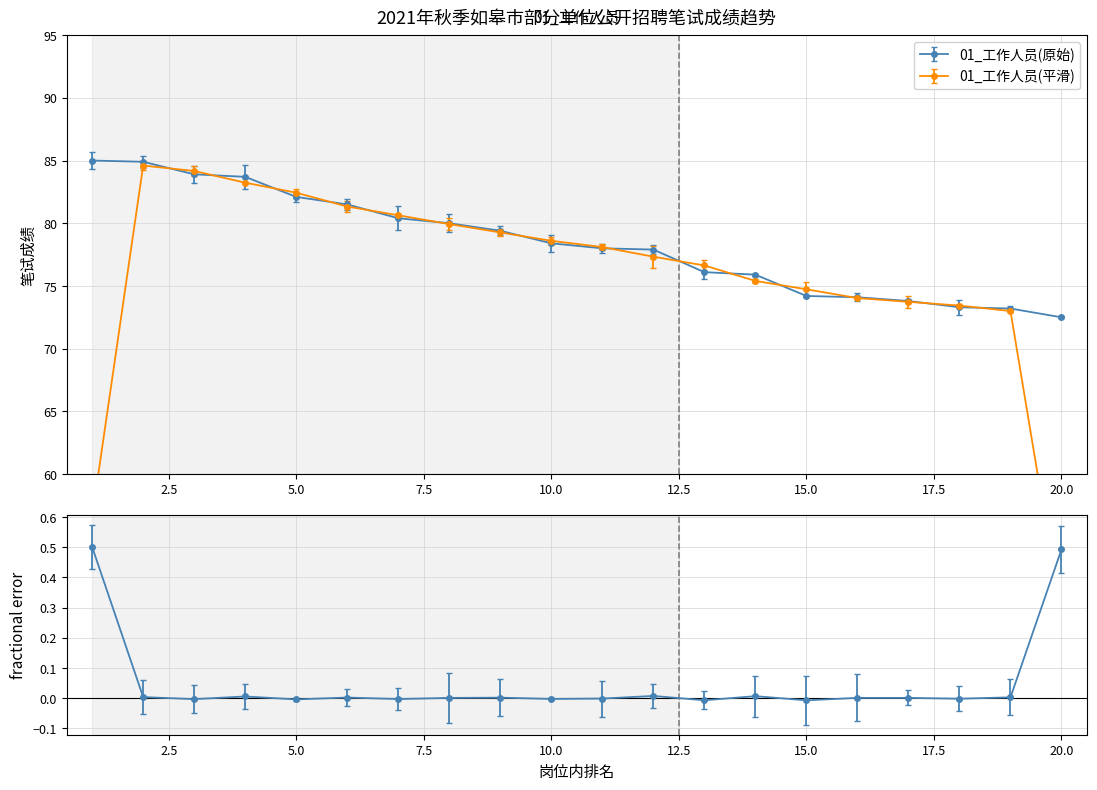

What is the average value of the 笔试成绩 series?

78.4